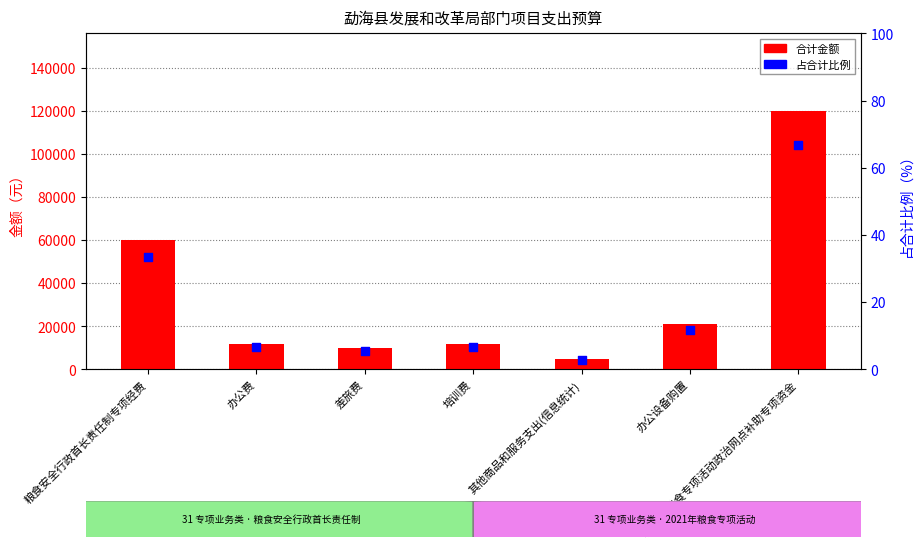

Which series has the largest Y range (max minus min)?

合计金额